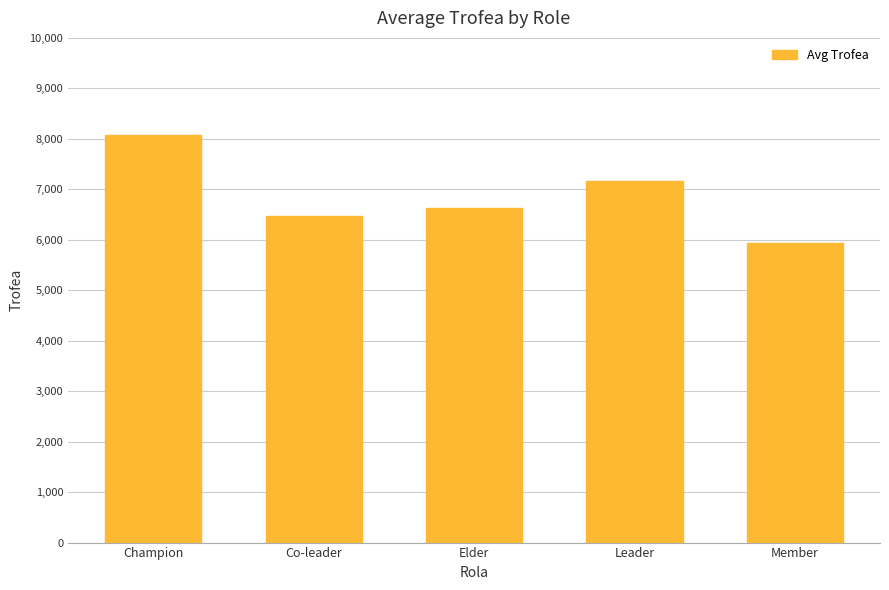

Read the value at Elder.

6634.0